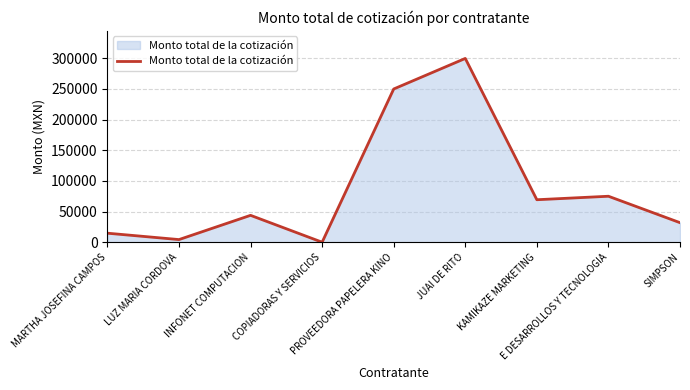

At which category does the data reach its first local valley?

LUZ MARIA CORDOVA